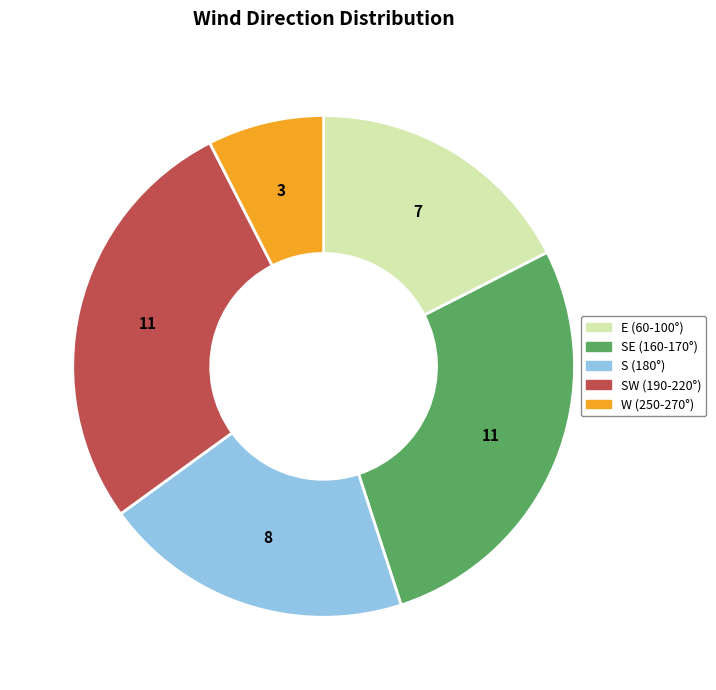

Which slice is the smallest?

W (250-270°)